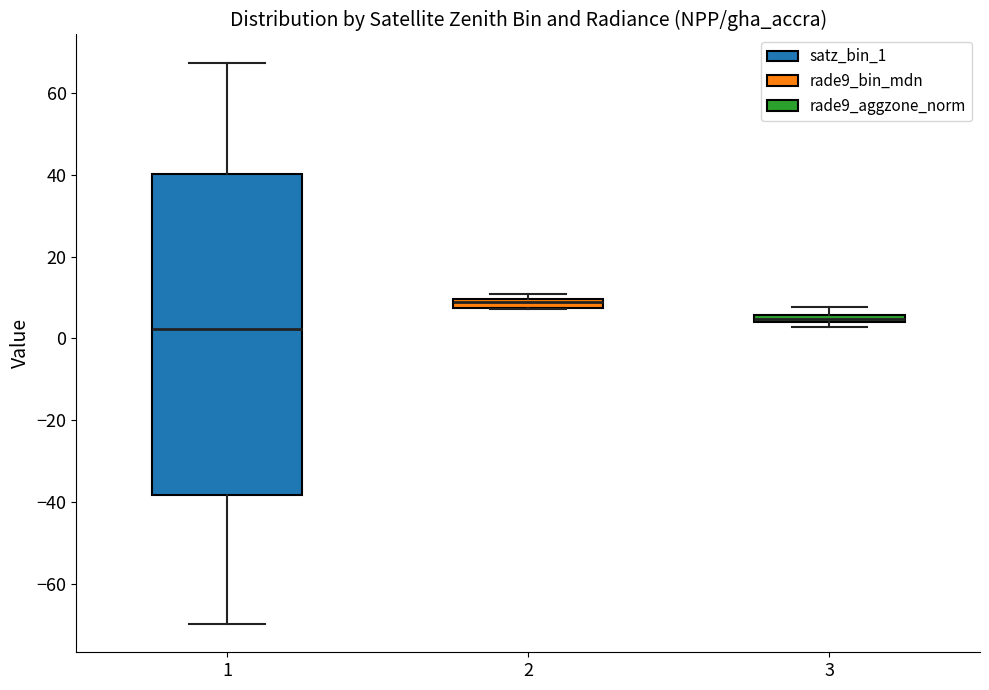

Comparing the boxes themselves (not the whiskers), which one is the tallest?

1